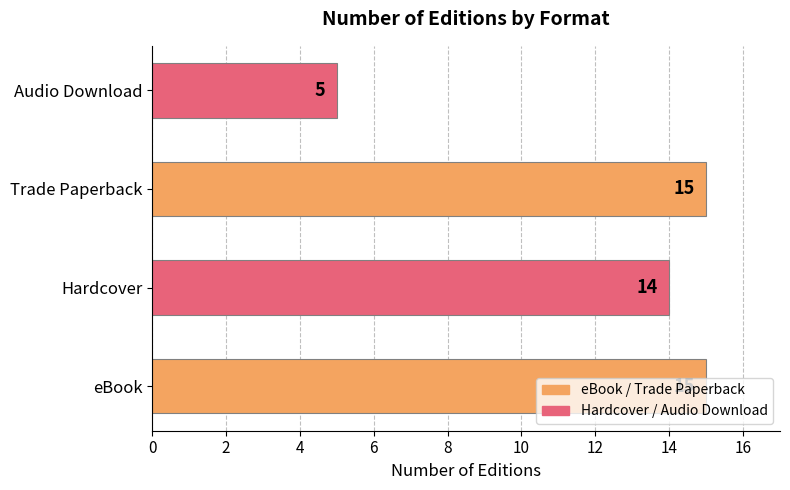

Approximately how many times larger is the value at Hardcover compared to Trade Paperback?

0.9